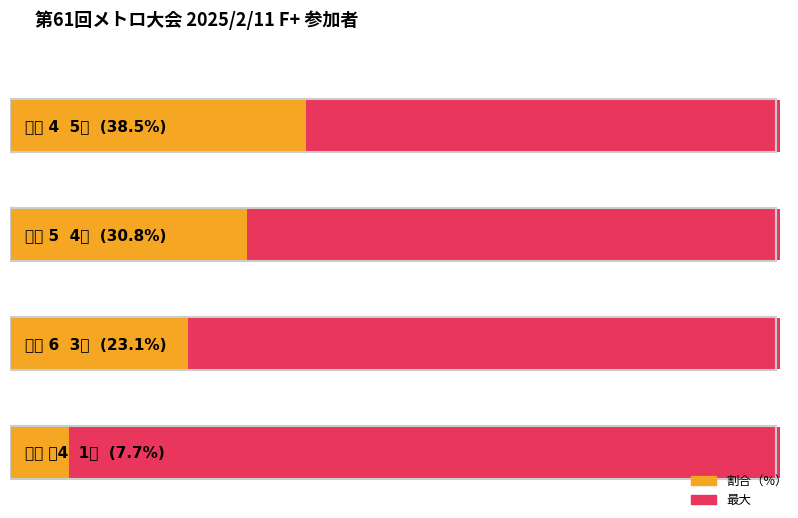

Does the chart contain stacked bars?

No